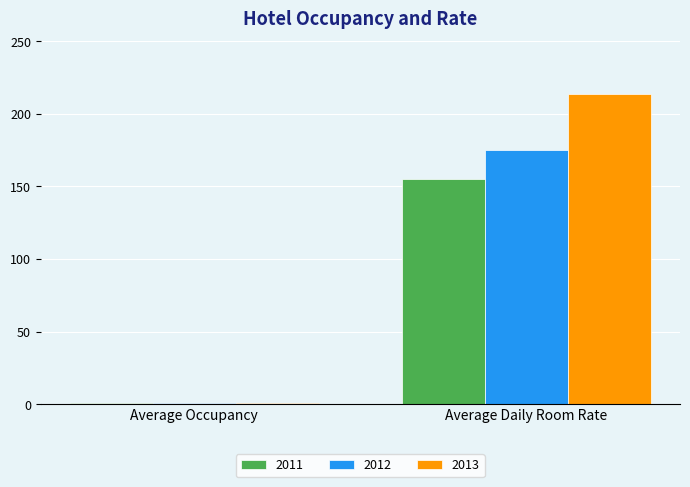

What is the total value across all series at Average Daily Room Rate?

543.8